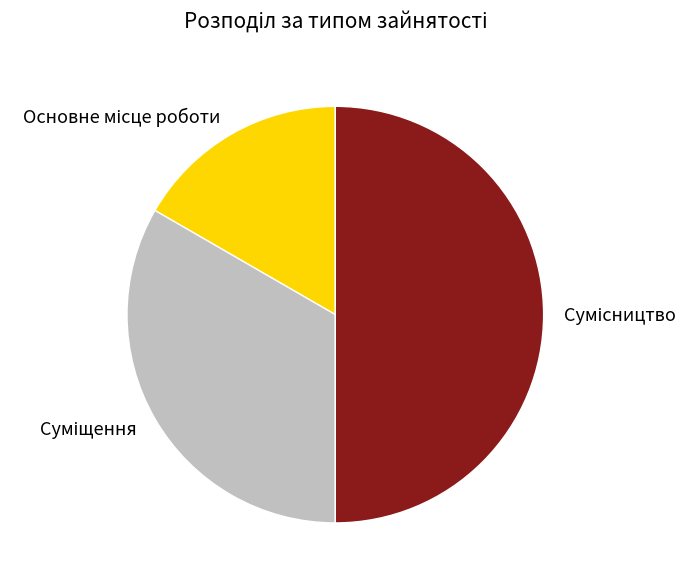

To the nearest percent, what is the difference between the Основне місце роботи and Суміщення slice percentages?

17%